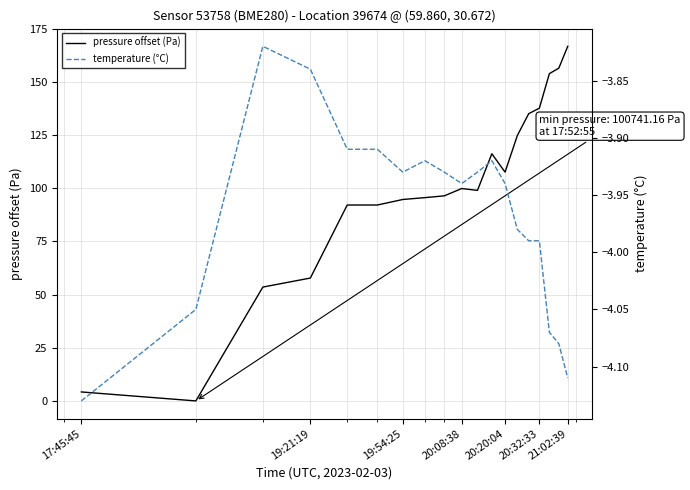

How many values in pressure offset (Pa) are above zero?

18